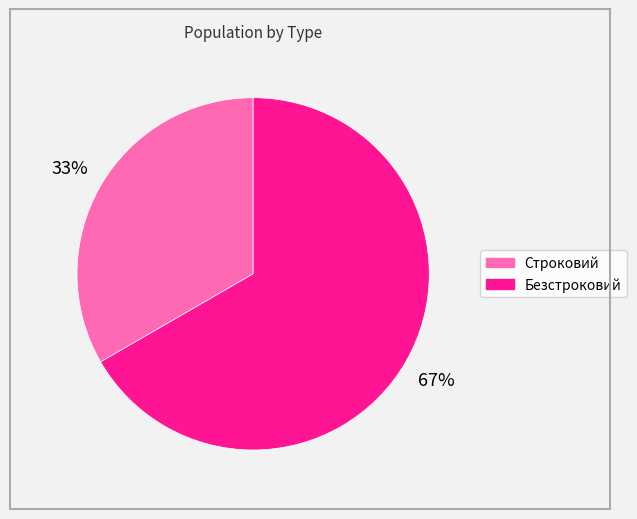

Is the sum of Безстроковий and Строковий greater than half?

Yes